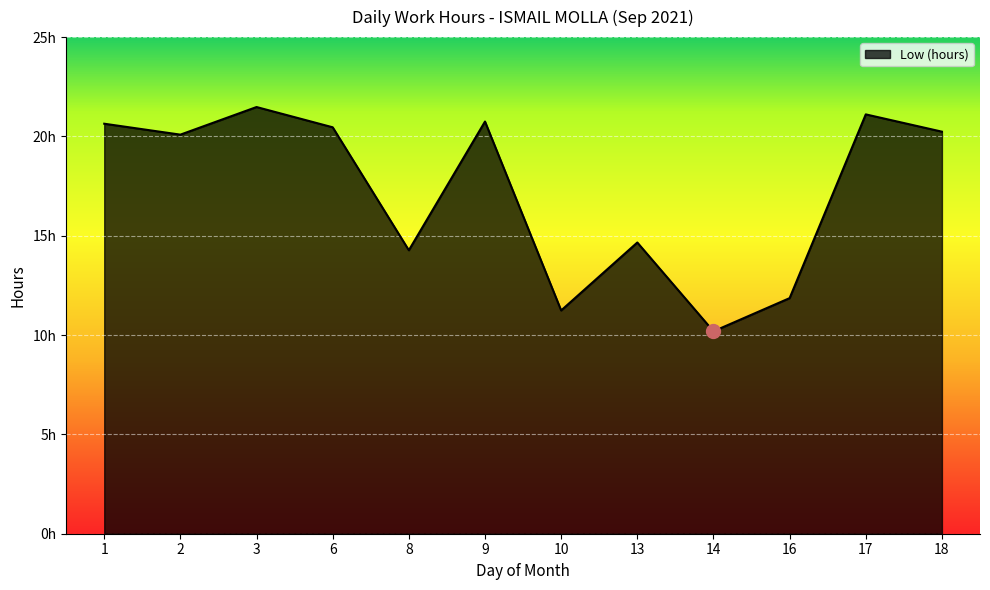

At which category does the chart reach its peak across all series?

3